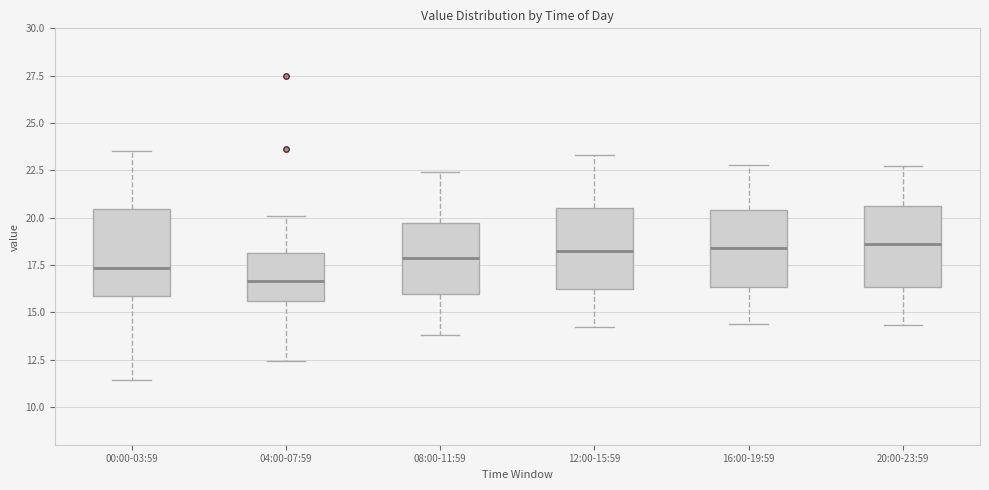

Where does the upper whisker of the box for 04:00-07:59 end on the y-axis? The values are not printed on the chart, so give them approximately, as read against the axis.

20.0